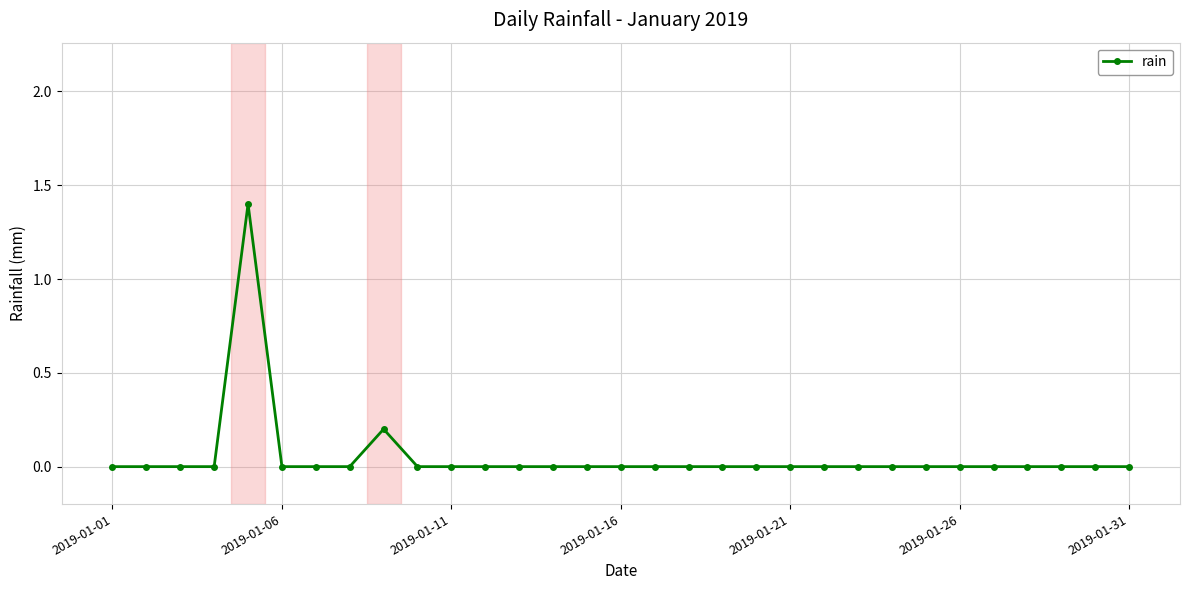

What is the difference between the maximum and second lowest values?

1.4